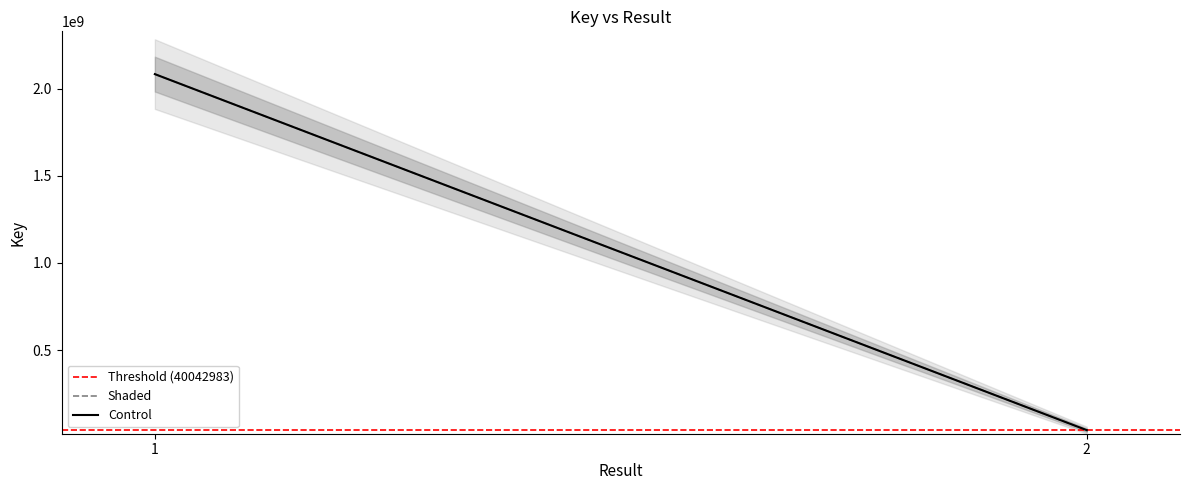

Which series has the largest total across all categories?

Shaded